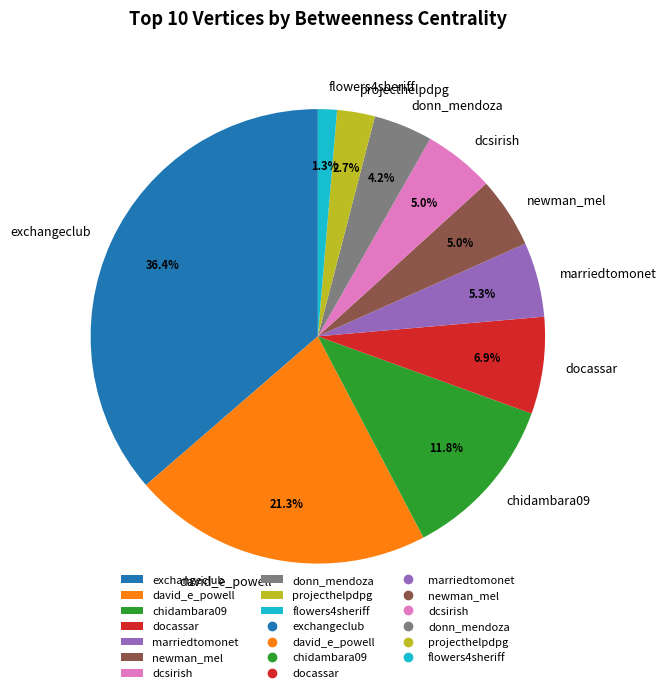

What percentage is NOT represented by david_e_powell?

78.7%